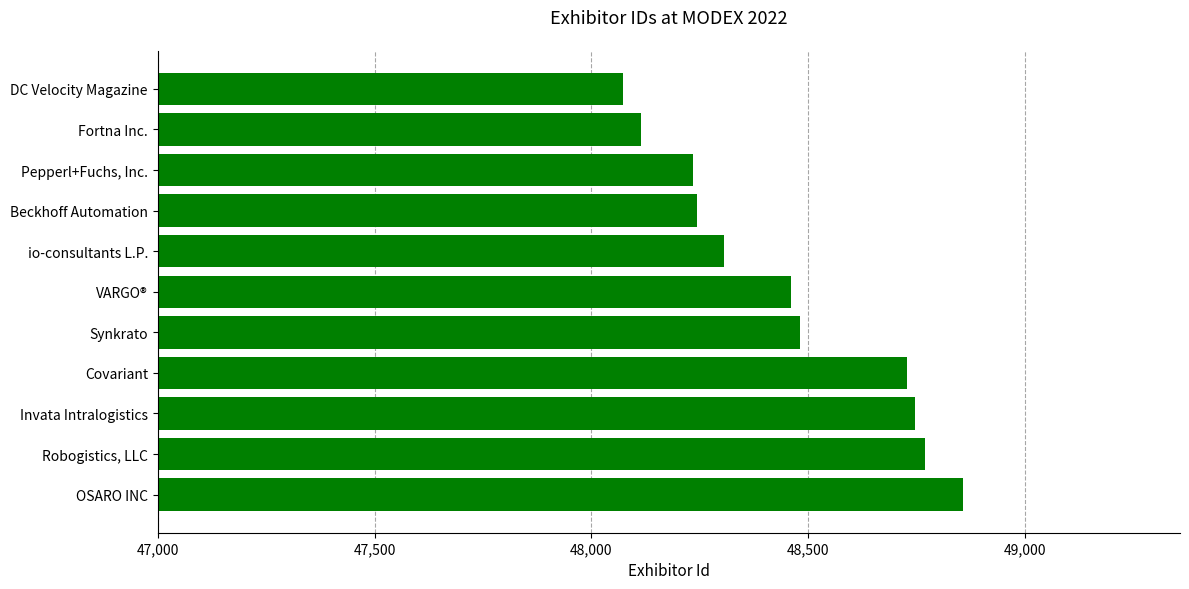

Rank the categories by value from highest to lowest.

OSARO INC, Robogistics, LLC, Invata Intralogistics, Covariant, Synkrato, VARGO®, io-consultants L.P., Beckhoff Automation, Pepperl+Fuchs, Inc., Fortna Inc., DC Velocity Magazine